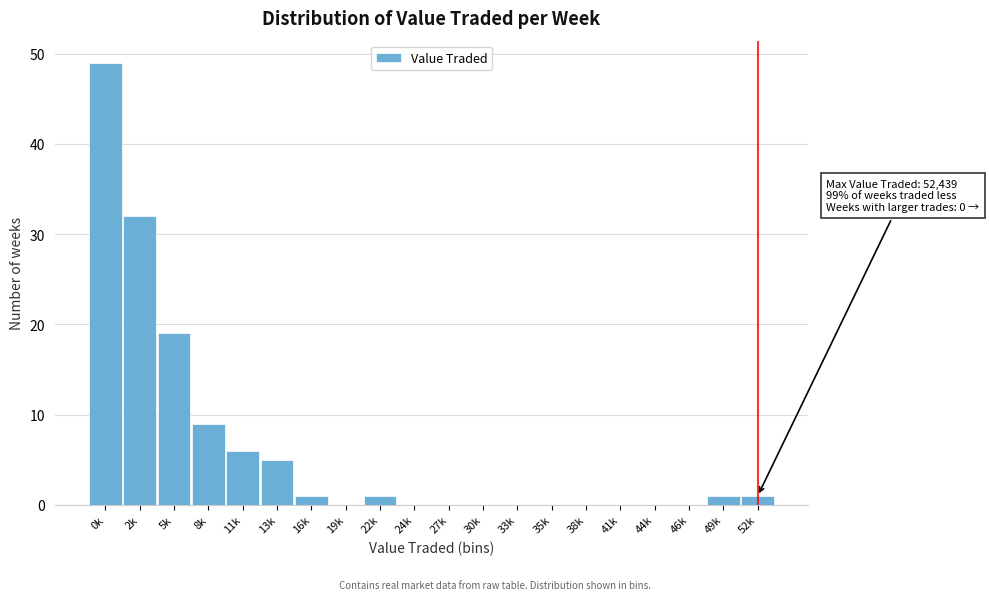

Reading left to right, list all the values displayed in this chart.

0k=49	2k=32	5k=19	8k=9	11k=6	13k=5	16k=1	19k=0	22k=1	24k=0	27k=0	30k=0	33k=0	35k=0	38k=0	41k=0	44k=0	46k=0	49k=1	52k=1